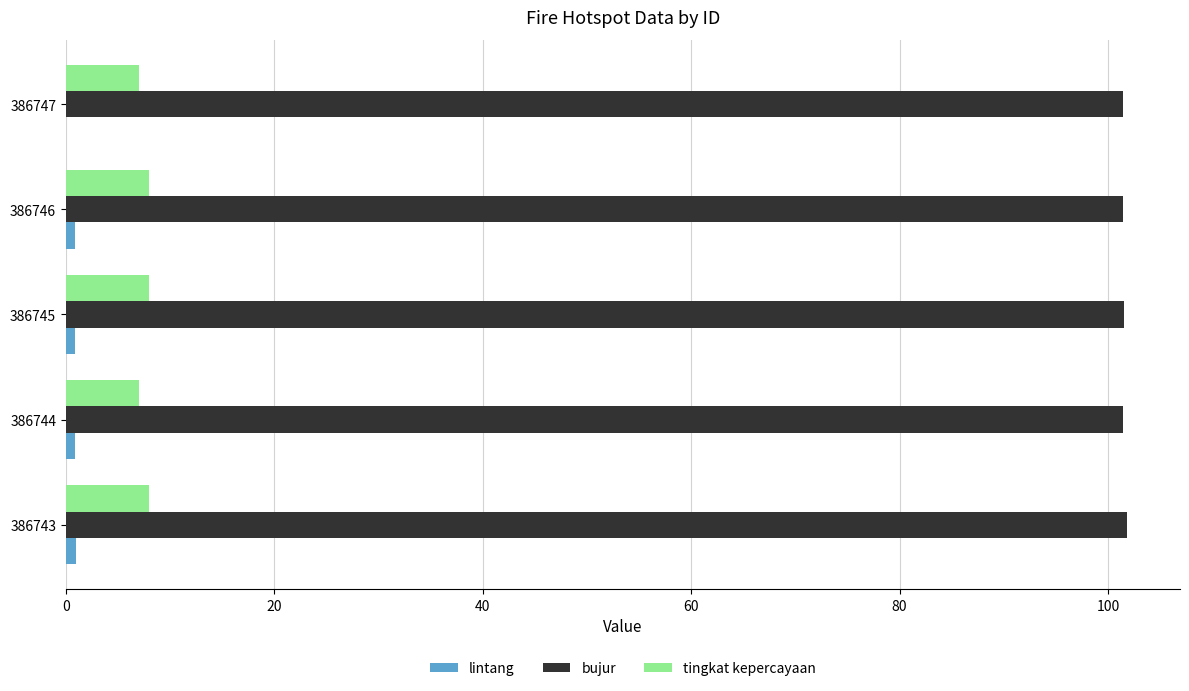

Is it true that bujur equals 101.8 at 386743?

True